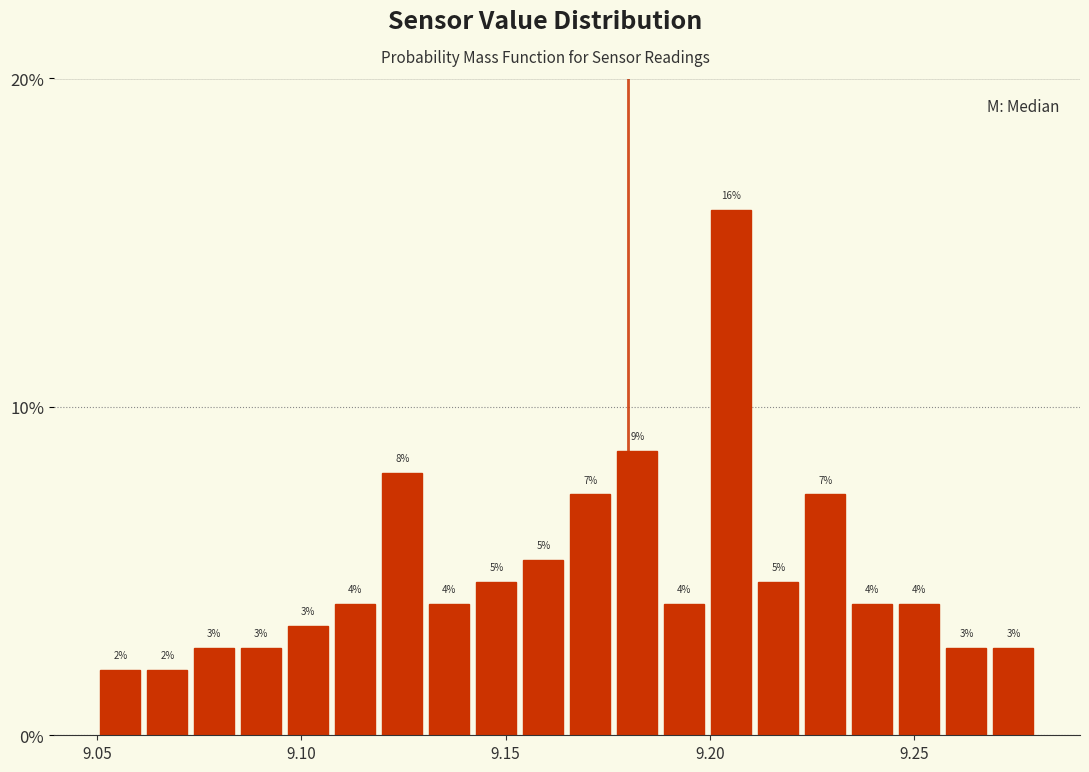

Read against the x-axis, roughly where is the centre of the tallest bar?

9.205